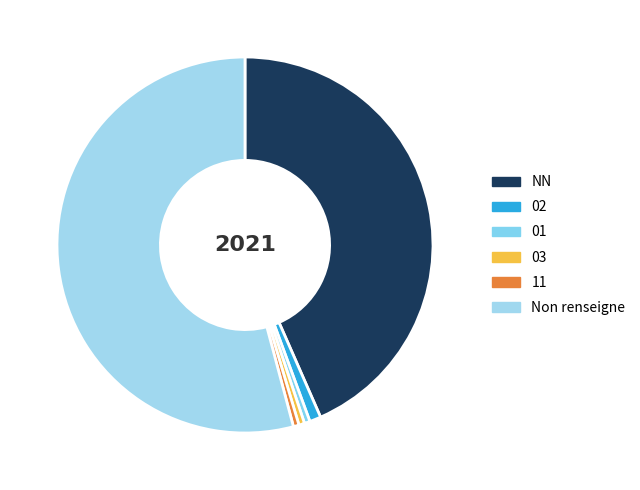

Is there any slice that represents more than half of the pie?

Yes